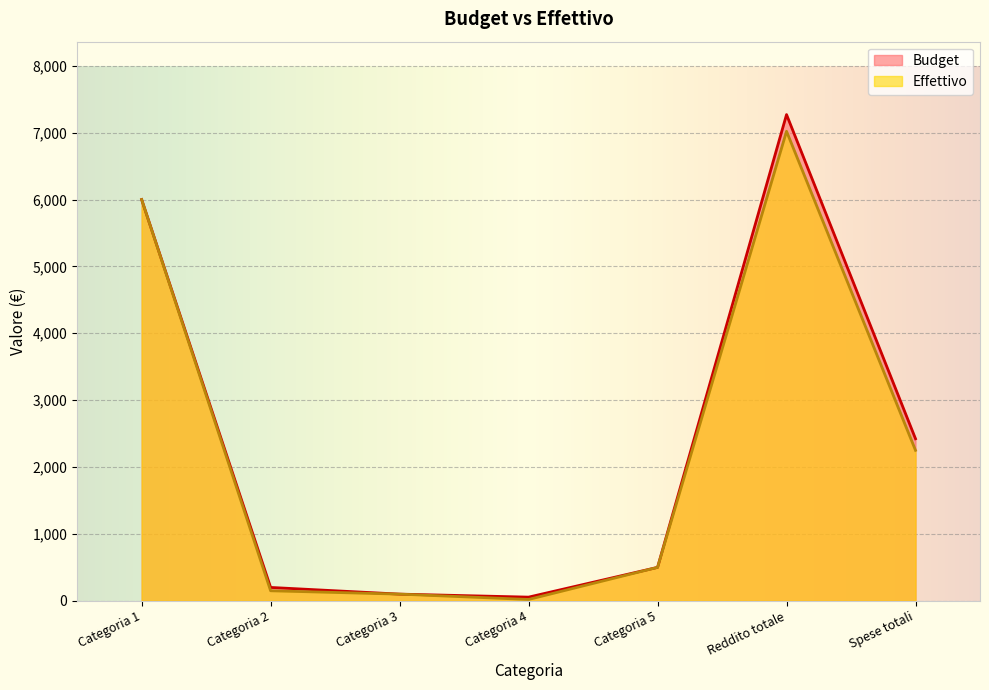

Where is Budget nearest to the value 3662?

Spese totali